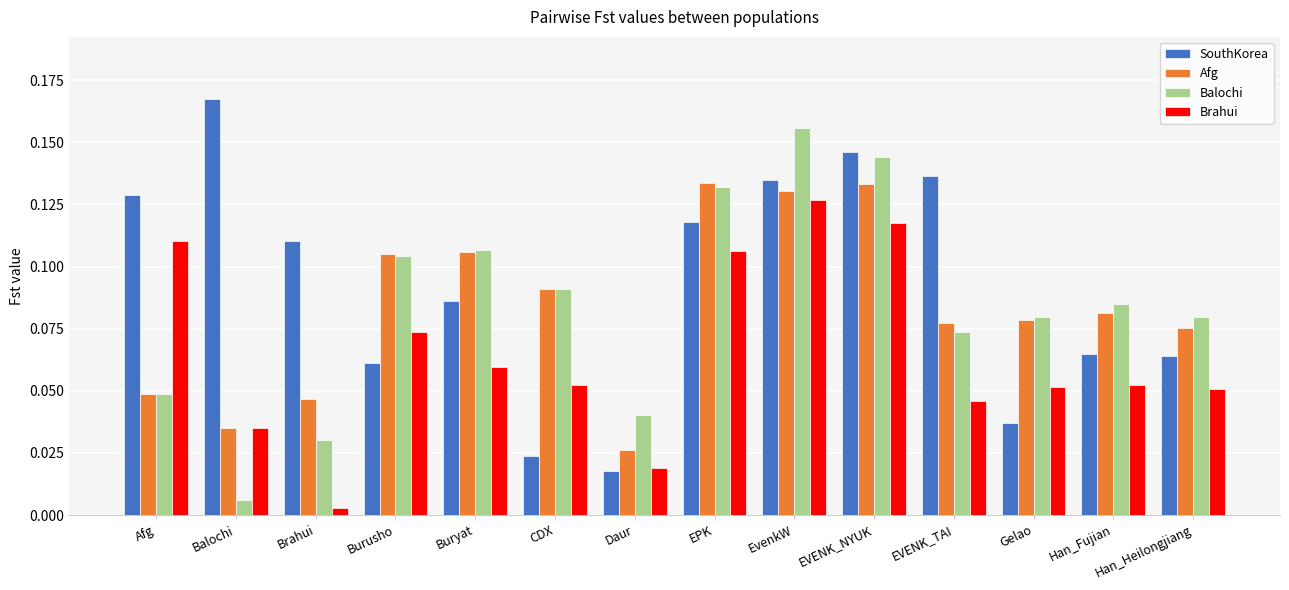

Is it true that SouthKorea equals 0.0 at Buryat?

False